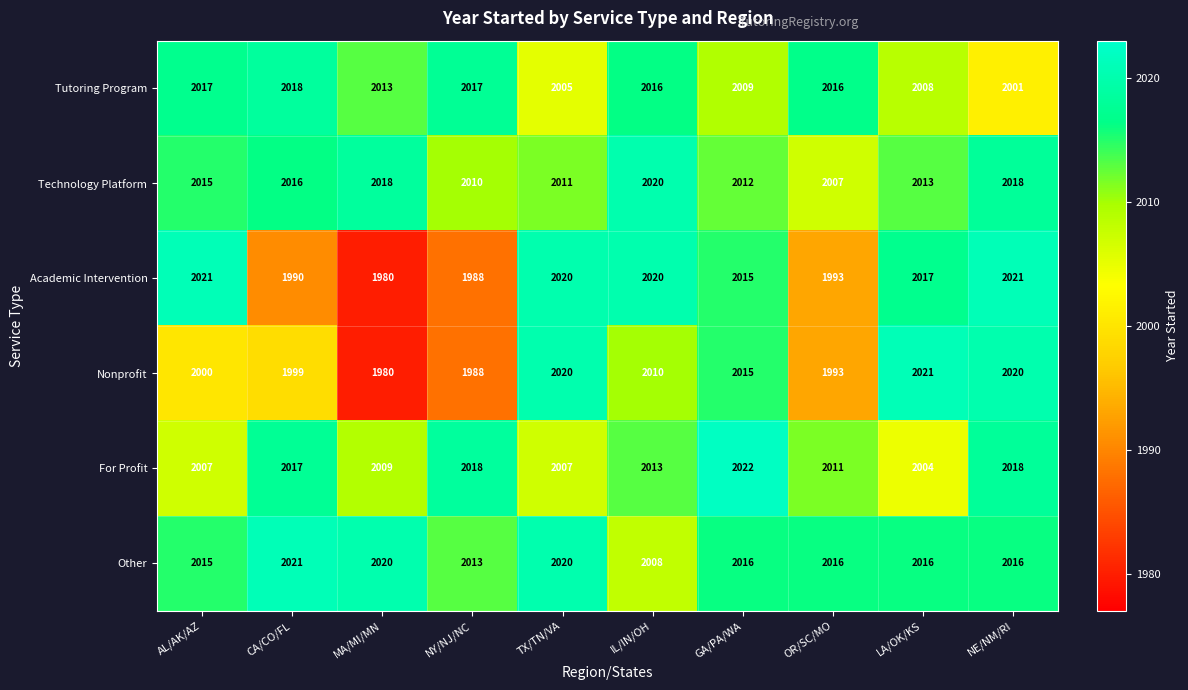

What is the smallest value displayed?

1980